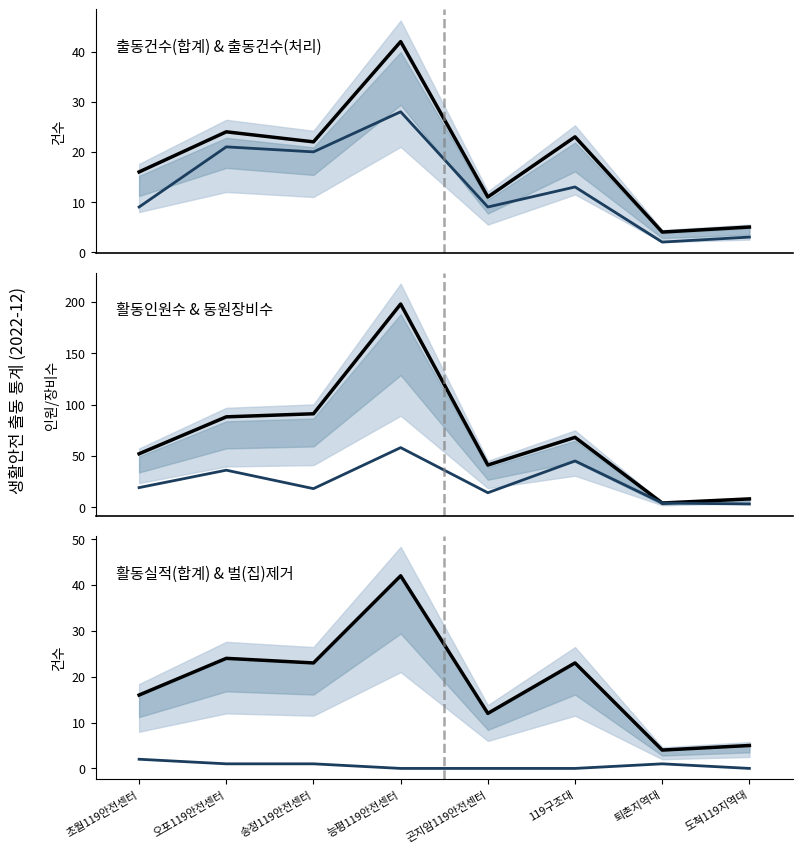

True or false: 활동인원수 has a value of 275 at 능평119안전센터.

False